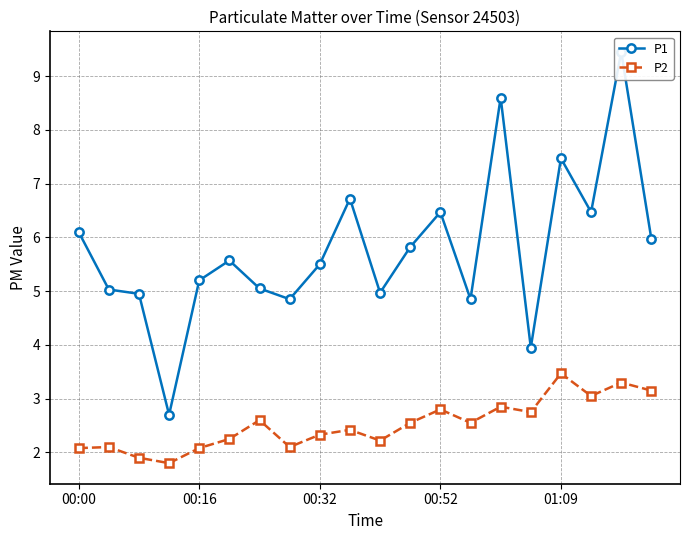

Reading right to left, what are all the values shown in this chart?

P1: 6.0	9.4	6.5	7.5	4.0	8.6	4.8	6.5	5.8	5.0	6.7	5.5	4.8	5.0	5.6	5.2	2.7	5.0	5.0	6.1
P2: 3.1	3.3	3.0	3.5	2.8	2.9	2.5	2.8	2.5	2.2	2.4	2.3	2.1	2.6	2.2	2.1	1.8	1.9	2.1	2.1